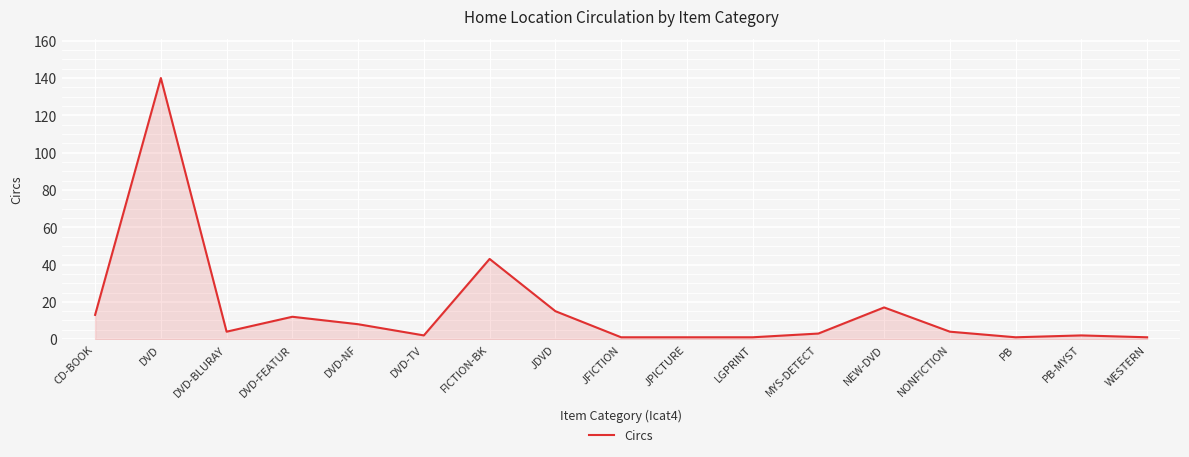

Which label corresponds to the largest value in the chart?

DVD